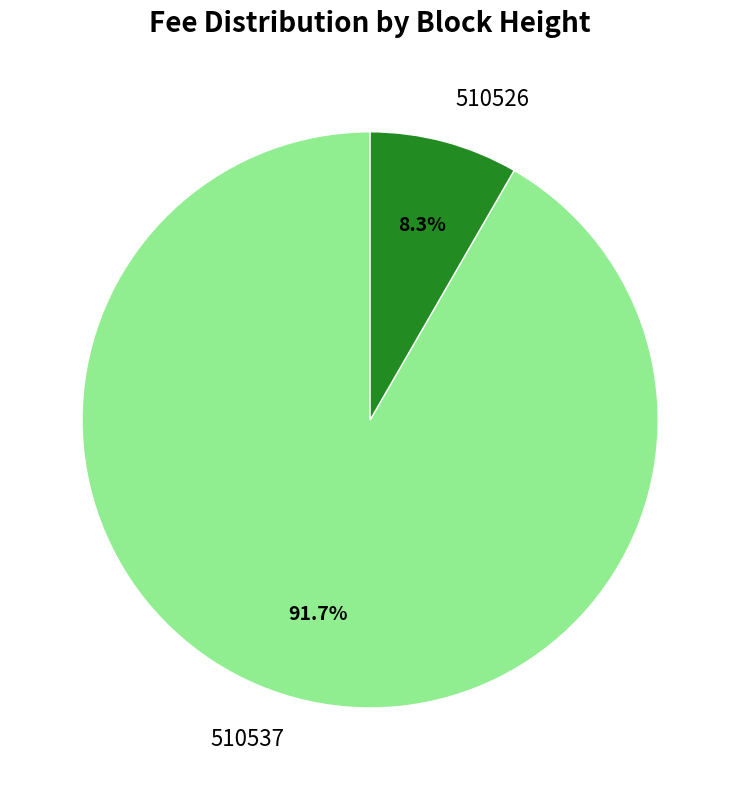

To the nearest percent, what percentage of the pie is 510526?

8%